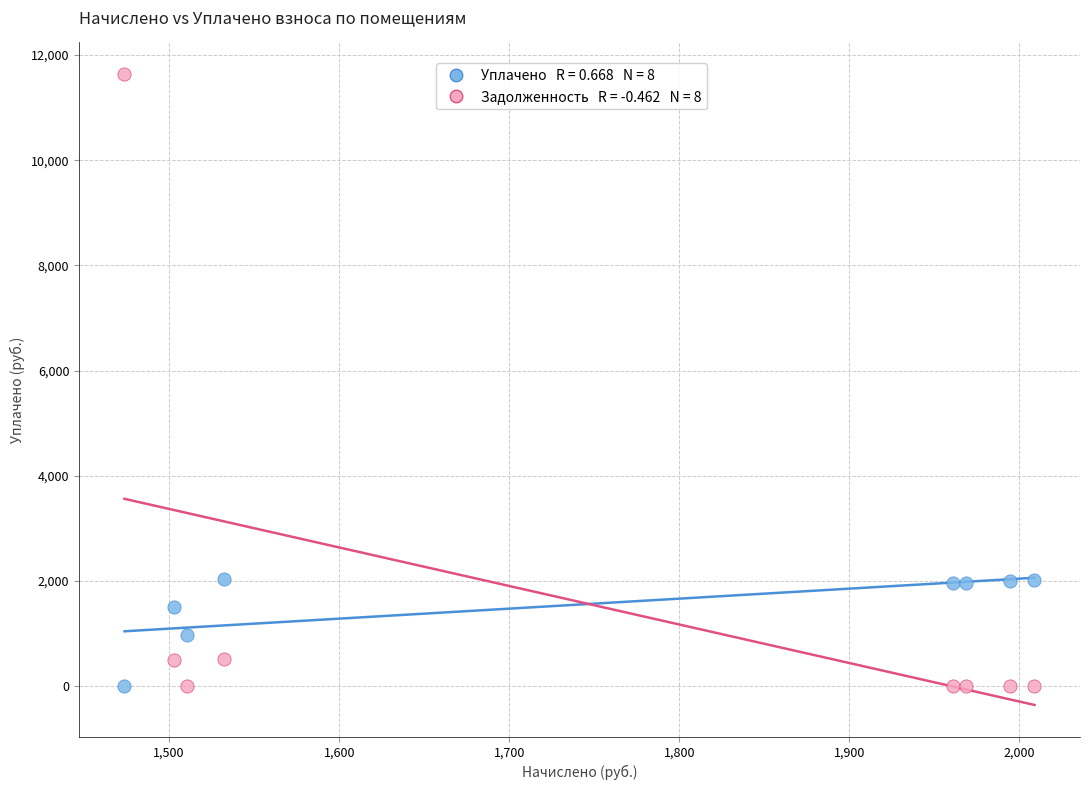

Across all data points, what is the range of Y values (max minus min)?

11638.7